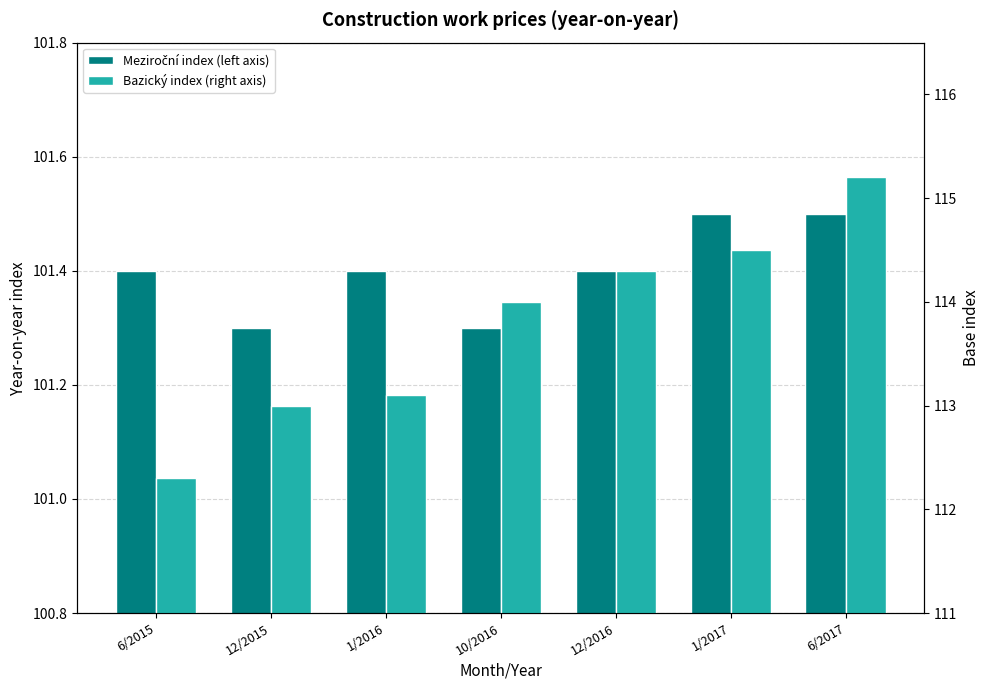

How many categories are shown in the chart?

7